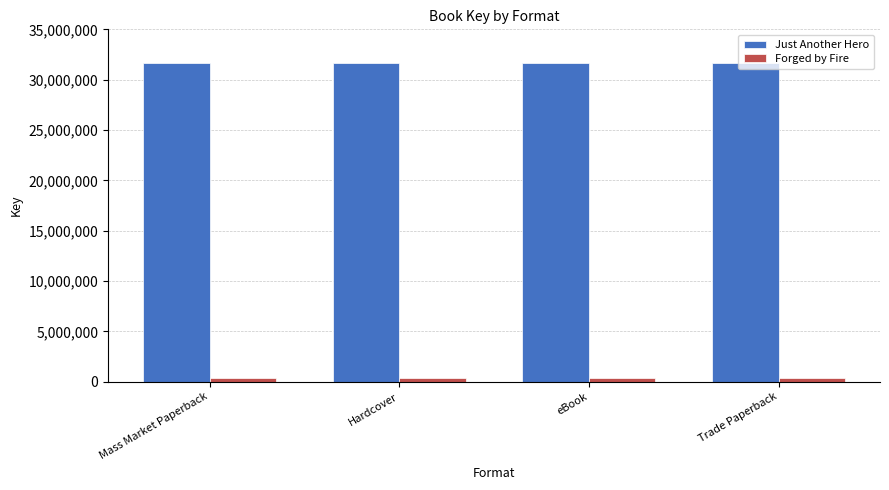

Which series has the largest total across all categories?

Just Another Hero